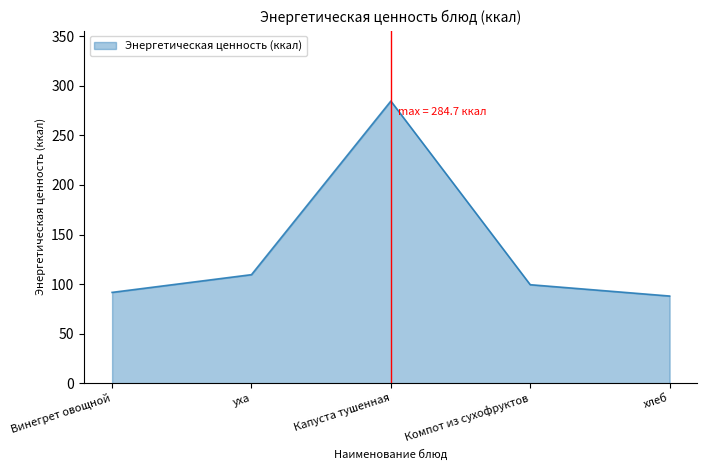

Rank the categories by value from highest to lowest.

Капуста тушенная, уха, Компот из сухофруктов, Винегрет овощной, хлеб